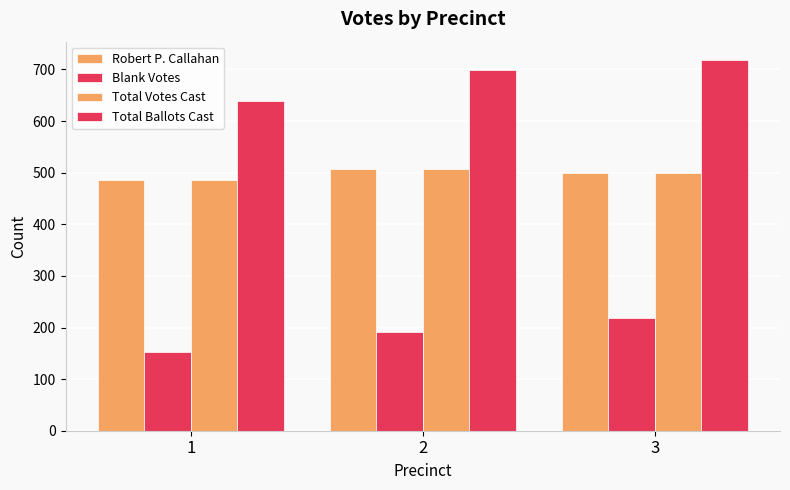

At how many categories does at least one series exceed 245?

3